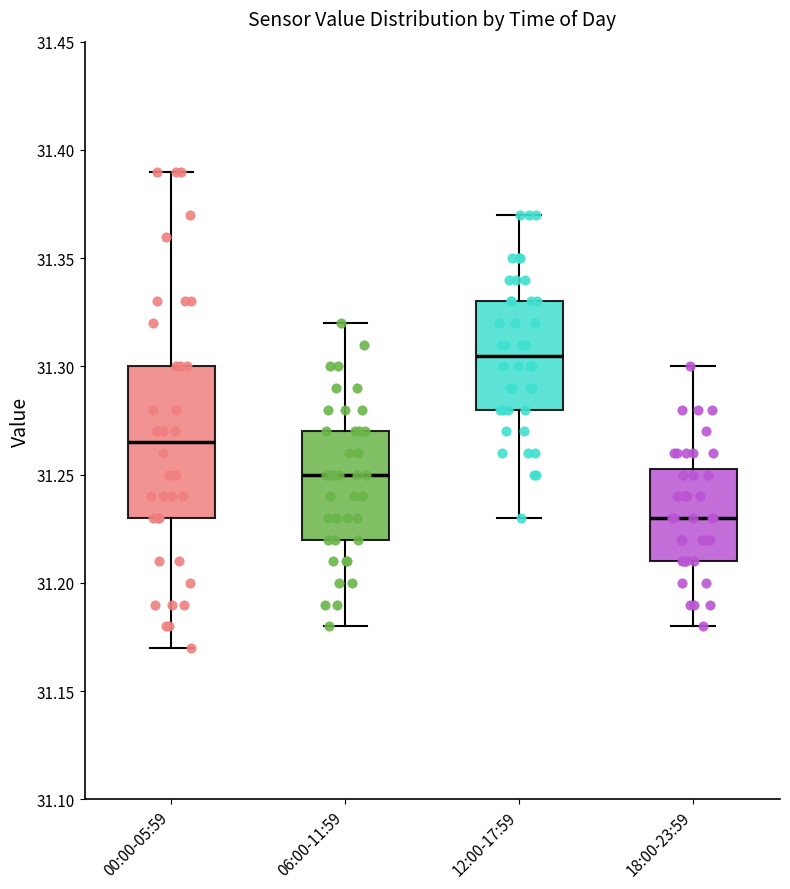

Comparing the boxes themselves (not the whiskers), which one is the tallest?

00:00-05:59